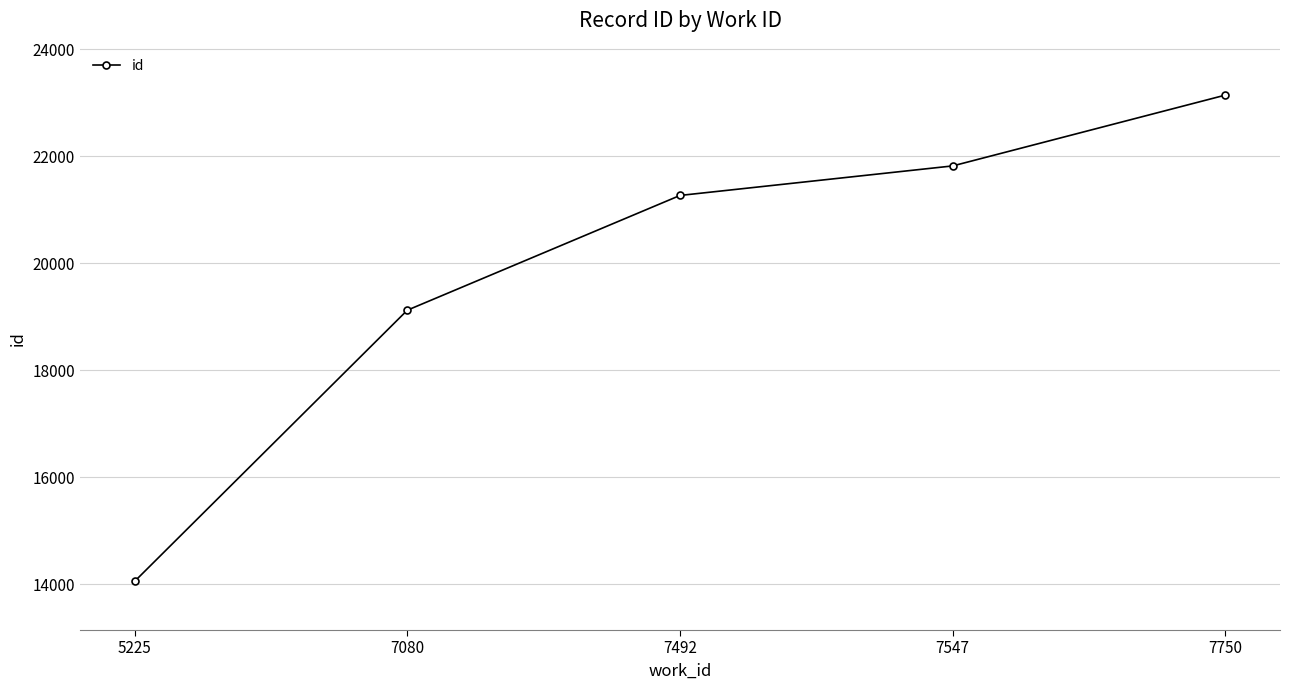

How many distinct data groups are displayed?

1